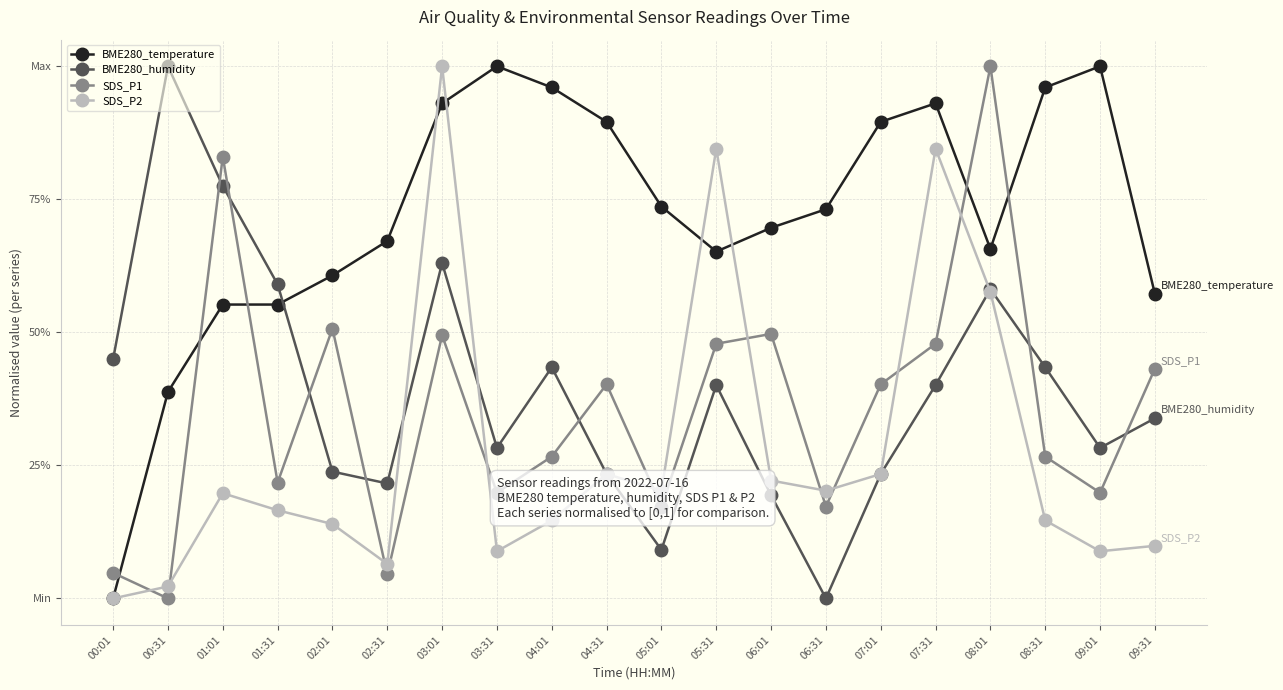

Reading right to left, what are all the values shown in this chart?

BME280_temperature: 0.6	1.0	1.0	0.7	0.9	0.9	0.7	0.7	0.7	0.7	0.9	1.0	1.0	0.9	0.7	0.6	0.6	0.6	0.4	0.0
BME280_humidity: 0.3	0.3	0.4	0.6	0.4	0.2	0.0	0.2	0.4	0.1	0.2	0.4	0.3	0.6	0.2	0.2	0.6	0.8	1.0	0.4
SDS_P1: 0.4	0.2	0.3	1.0	0.5	0.4	0.2	0.5	0.5	0.2	0.4	0.3	0.2	0.5	0.0	0.5	0.2	0.8	0.0	0.0
SDS_P2: 0.1	0.1	0.1	0.6	0.8	0.2	0.2	0.2	0.8	0.2	0.2	0.1	0.1	1.0	0.1	0.1	0.2	0.2	0.0	0.0